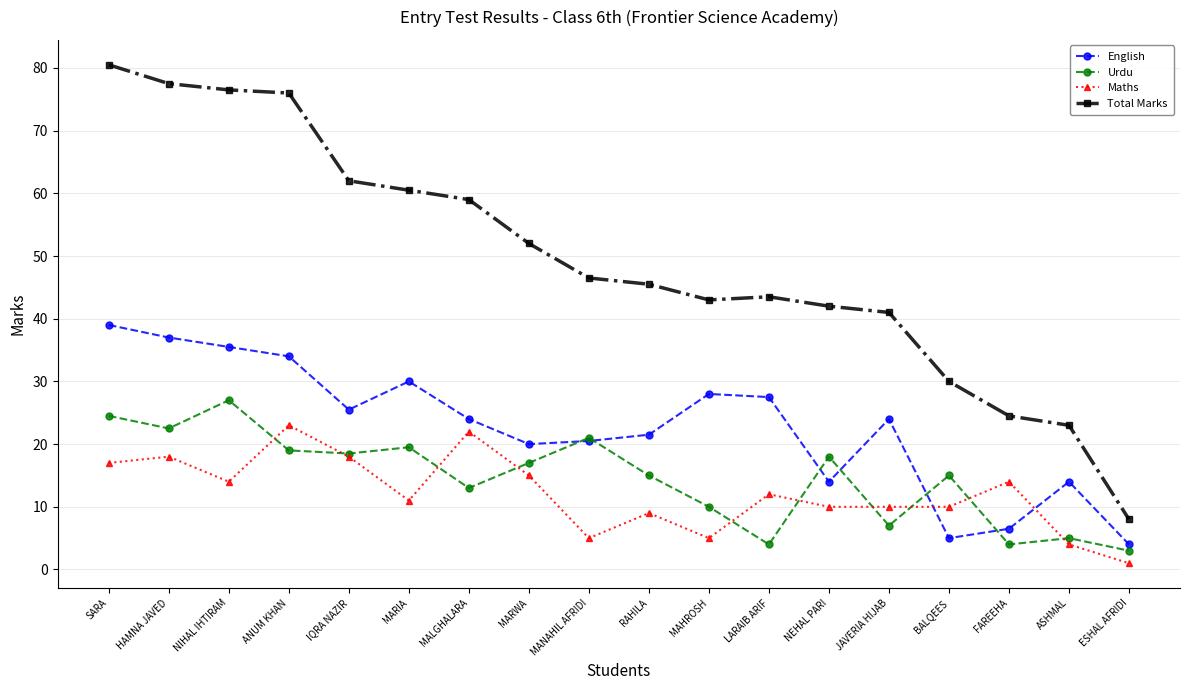

What is the total value across all series at NIHAL IHTIRAM?

153.0